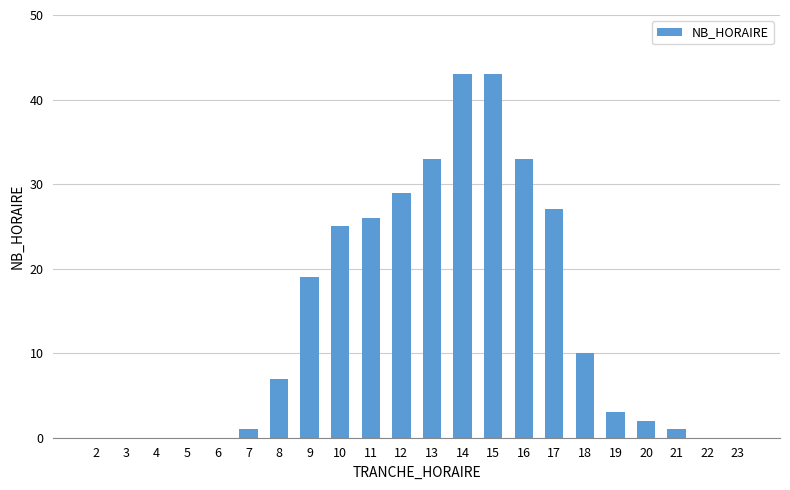

The value at 17 is 37. True or false?

False